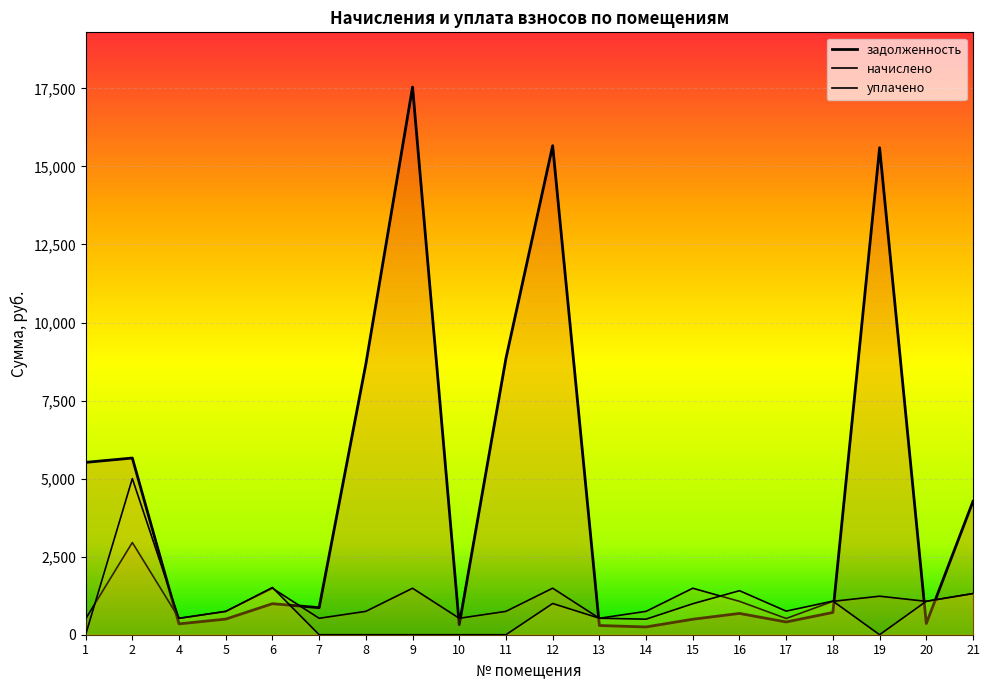

Between 6 and 11, which series saw the biggest shift?

задолженность